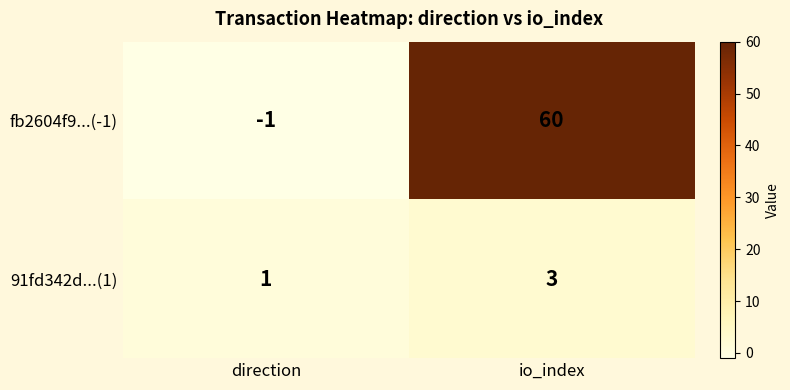

Is the value of fb2604f9...(-1) at io_index greater than the value of 91fd342d...(1) at direction?

Yes